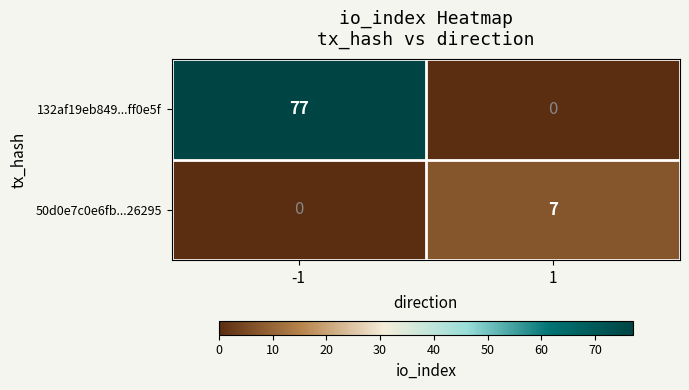

Rank the series by their maximum value, from highest to lowest.

132af19eb849...ff0e5f, 50d0e7c0e6fb...26295